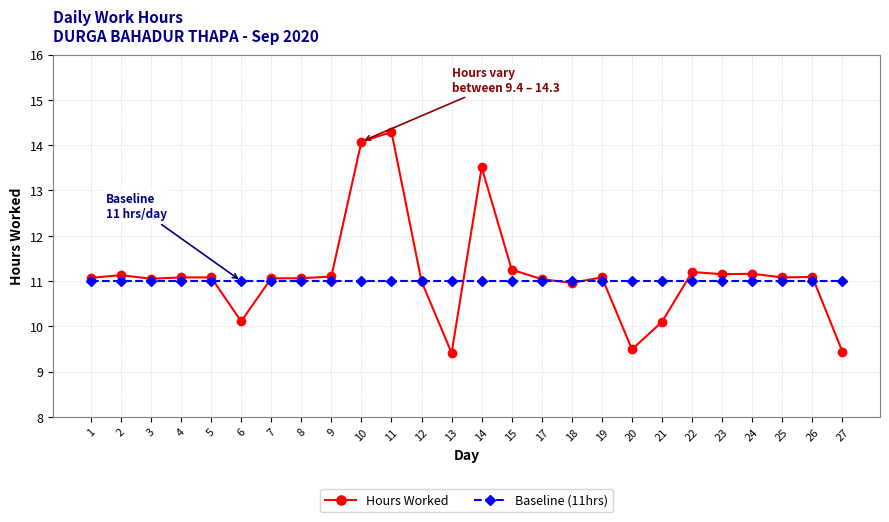

What is the total value across all series at 11?

25.3